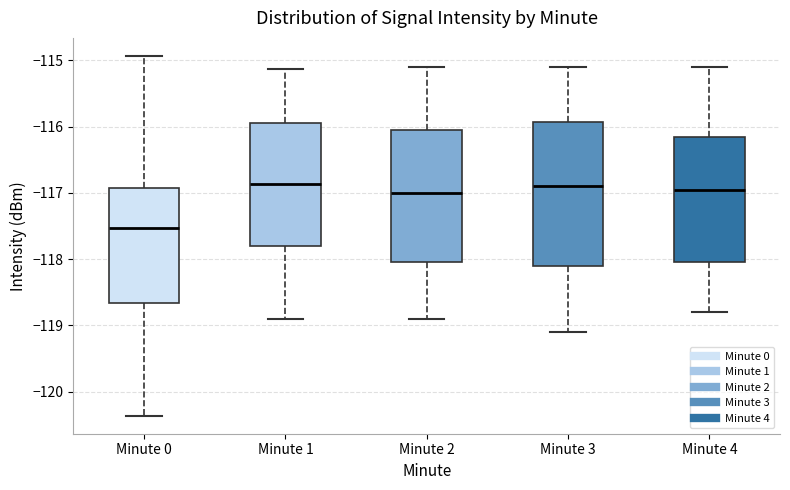

Reading left to right, read every box against the y-axis: the position of its median line, the range the box covers, and the ends of its whiskers. The values are not printed on the chart, so give them approximately, as read against the axis.

Minute 0: median -117.5, box -118.7 to -116.9, whiskers -120.4 to -114.9
Minute 1: median -116.9, box -117.8 to -115.9, whiskers -118.9 to -115.1
Minute 2: median -117.0, box -118.0 to -116.0, whiskers -118.9 to -115.1
Minute 3: median -116.9, box -118.1 to -115.9, whiskers -119.1 to -115.1
Minute 4: median -116.9, box -118.0 to -116.1, whiskers -118.8 to -115.1